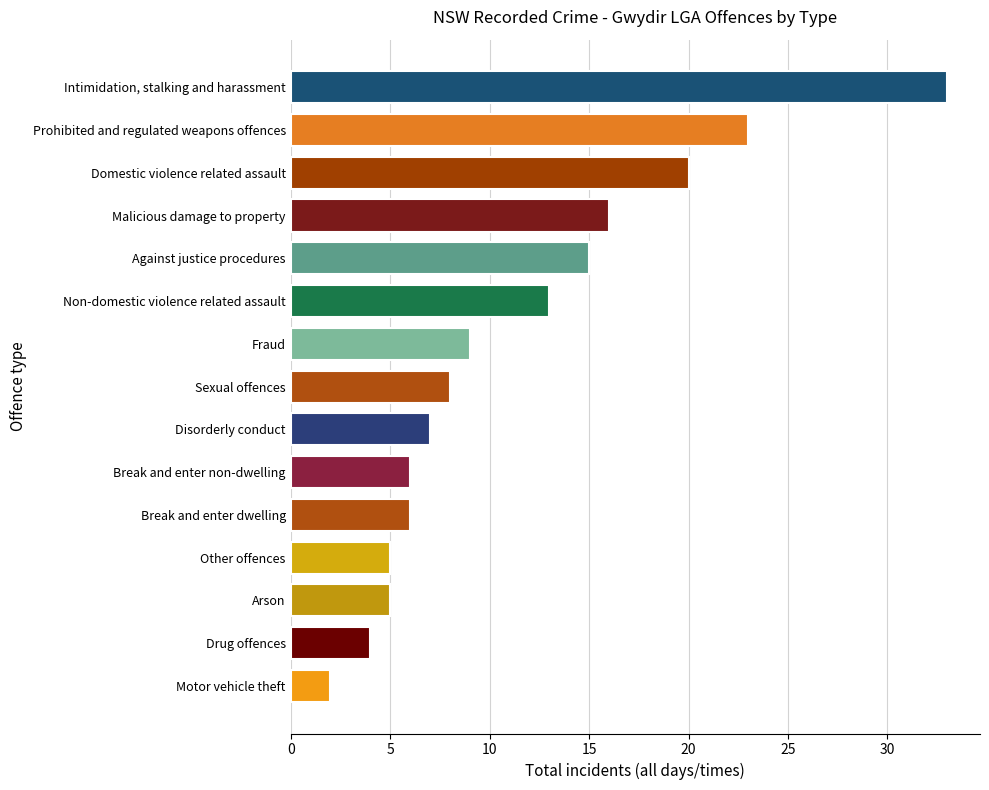

What is the maximum value shown in the chart?

33